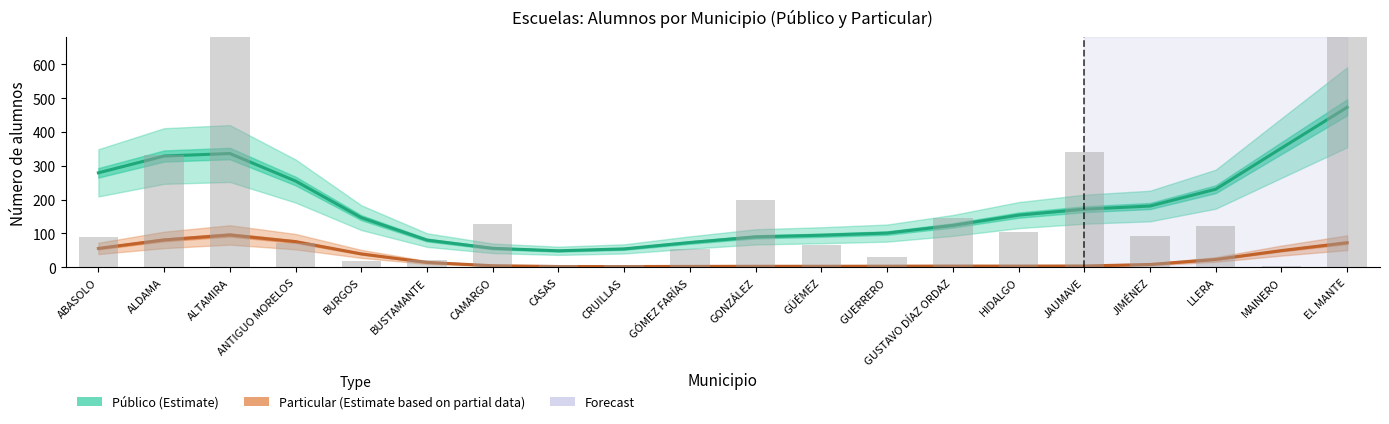

What is the label of the 1st bar from the left?

ABASOLO